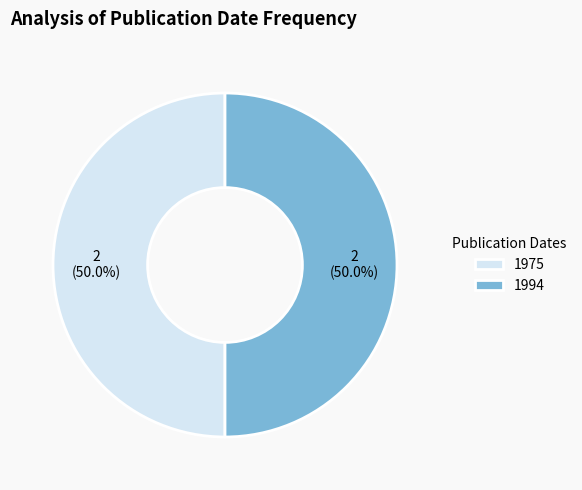

What is the ratio of the value at 1975 to the value at 1994?

1.0